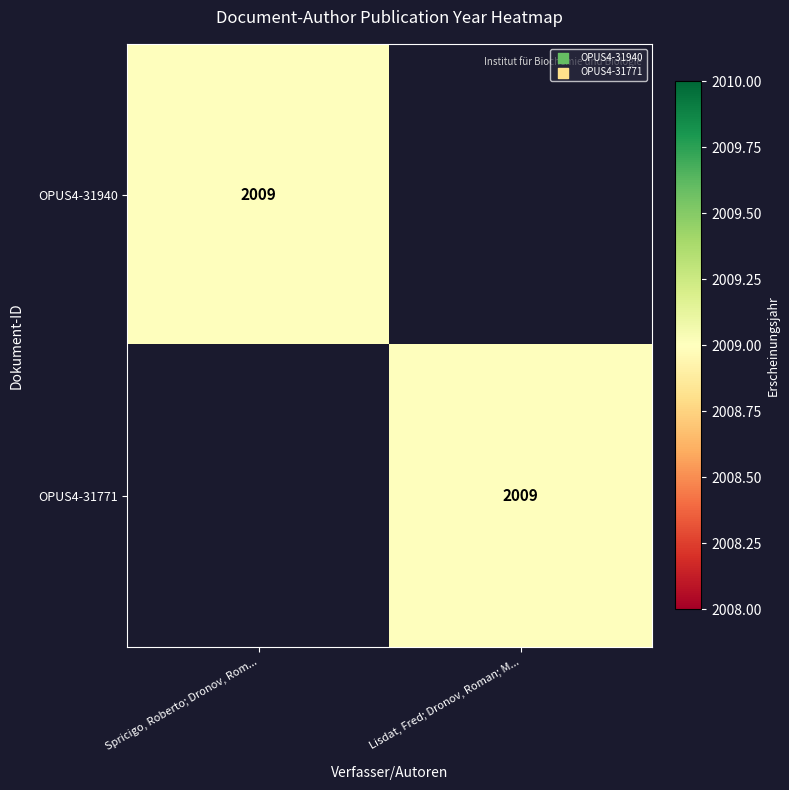

The OPUS4-31940 series shows 918 at Spricigo, Roberto; Dronov, Rom.... True or false?

False